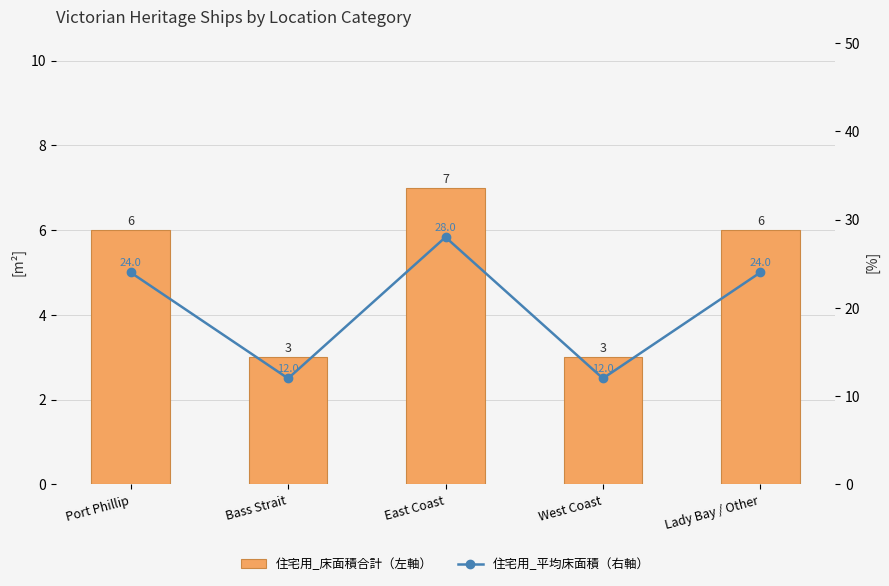

True or false: 住宅用_床面積合計（左軸） has a value of 0.7 at West Coast.

False